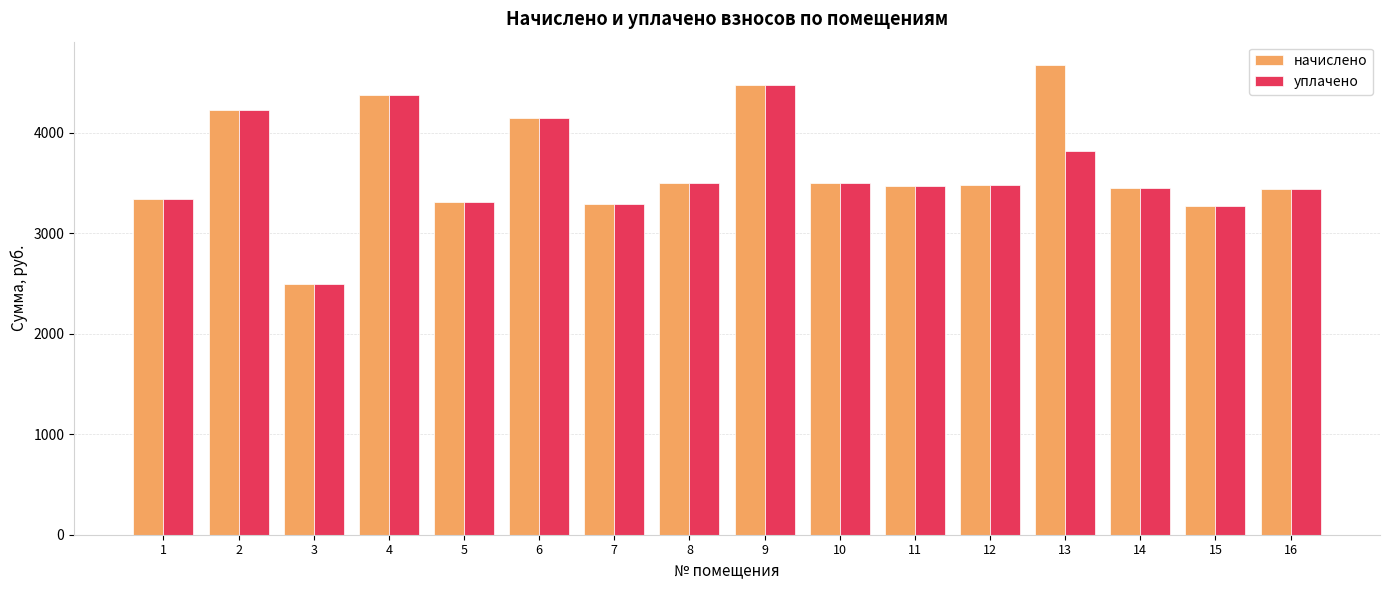

List the series in order of their peak value, lowest first.

уплачено, начислено